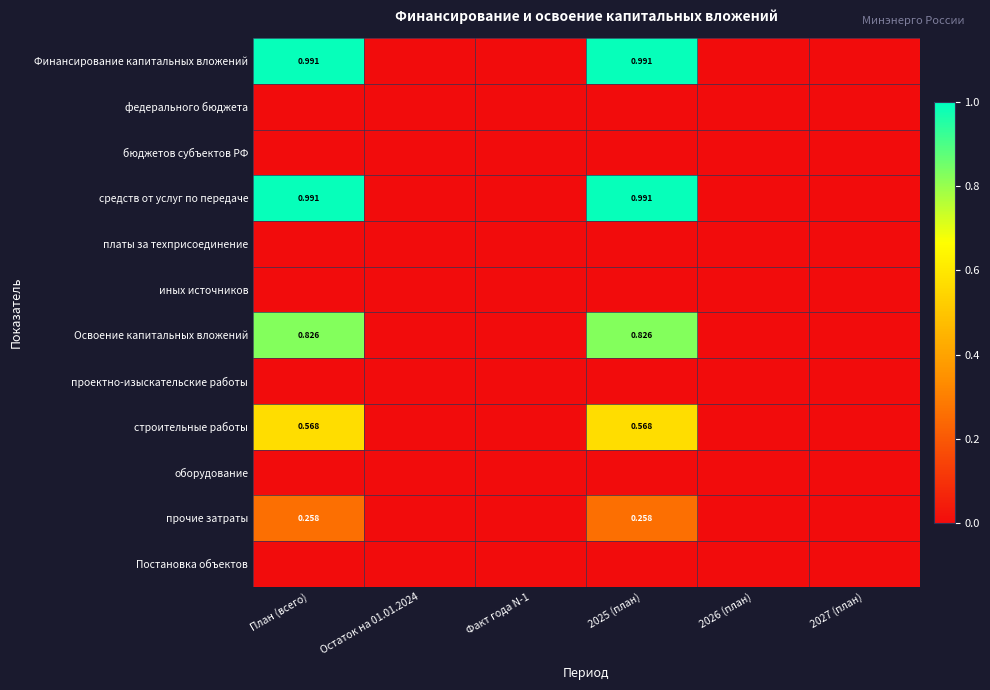

Which series has the widest spread of values?

Финансирование капитальных вложений